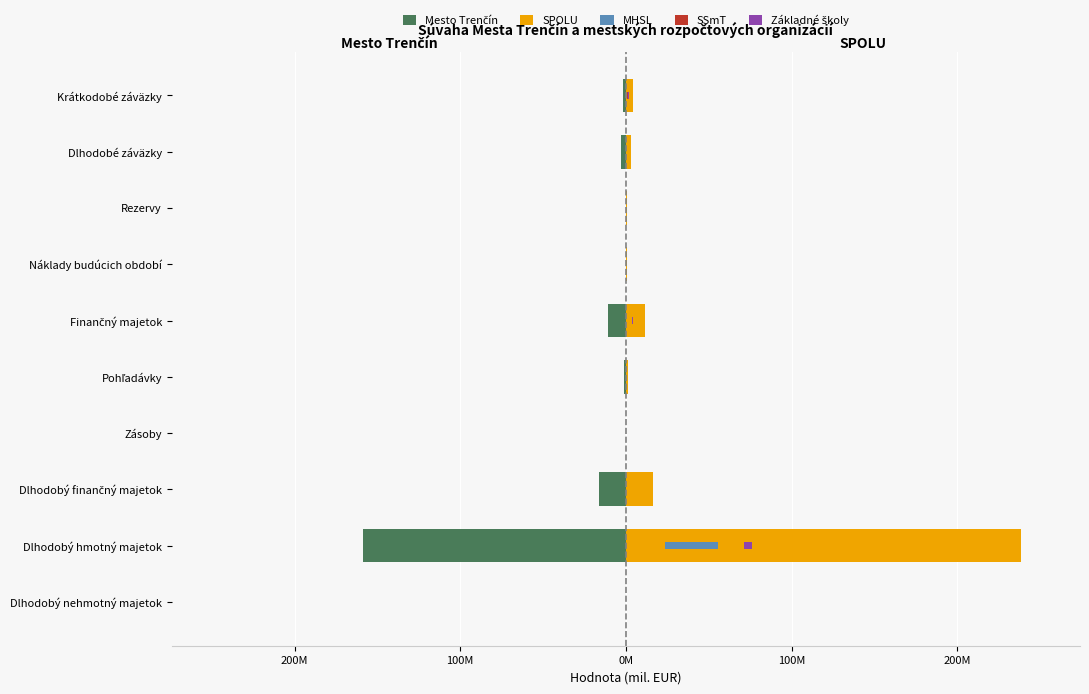

Rank the series by their maximum value, from lowest to highest.

Mesto Trenčín, SSmT, Základné školy, MHSL, SPOLU